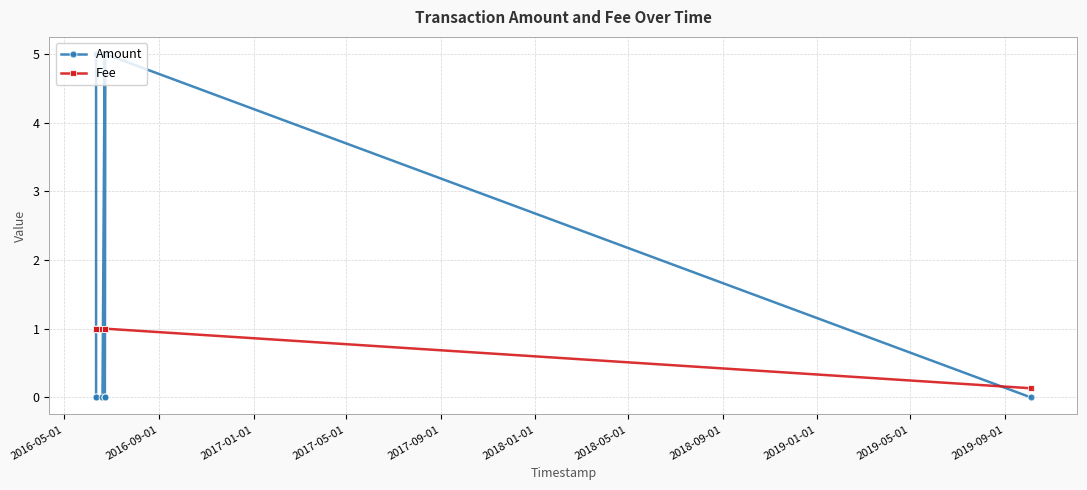

How many values in Amount are above zero?

6